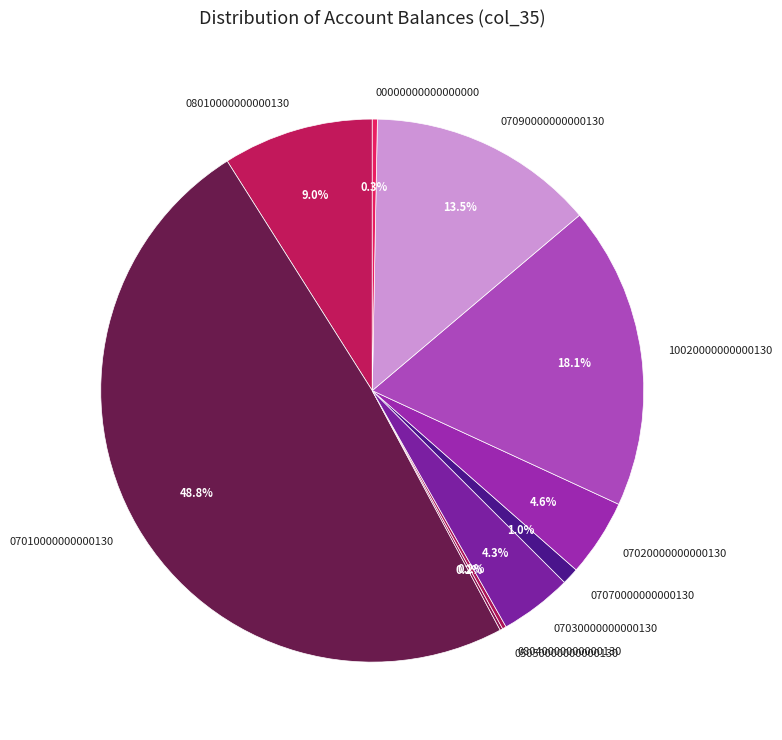

Combined, what portion of the pie is 08010000000000130 and 00000000000000000?

9.3%